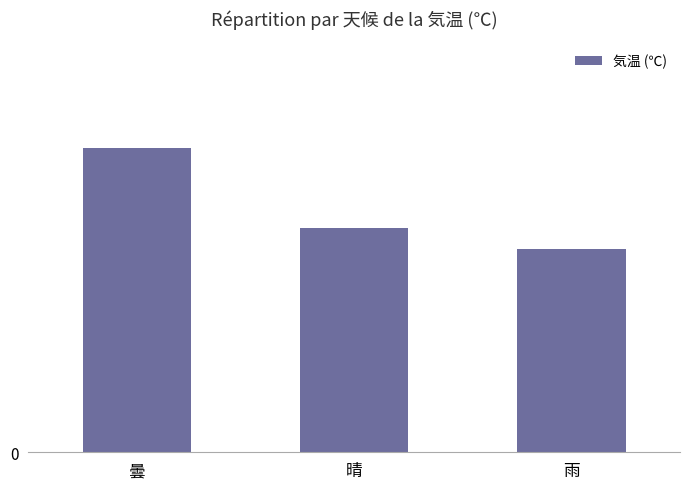

What is the change in value from 曇 to 雨?

-7.4